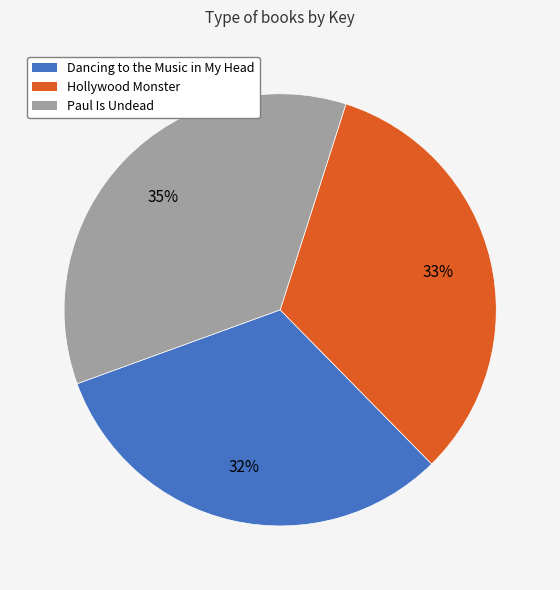

Which slice is the smallest?

Dancing to the Music in My Head